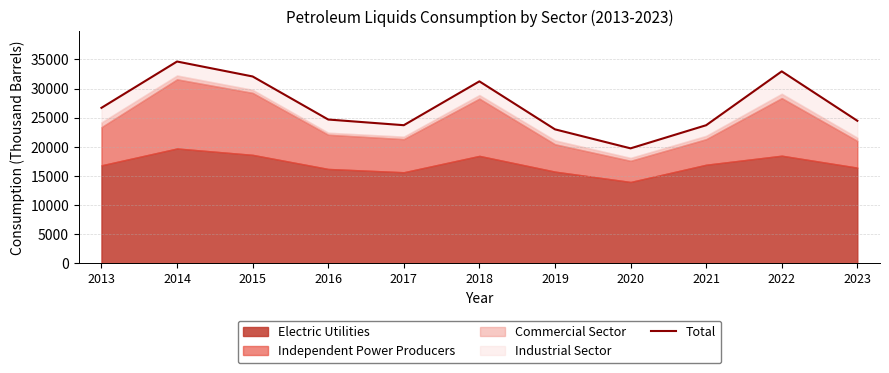

What is the value of the 10th point from the left?

32941